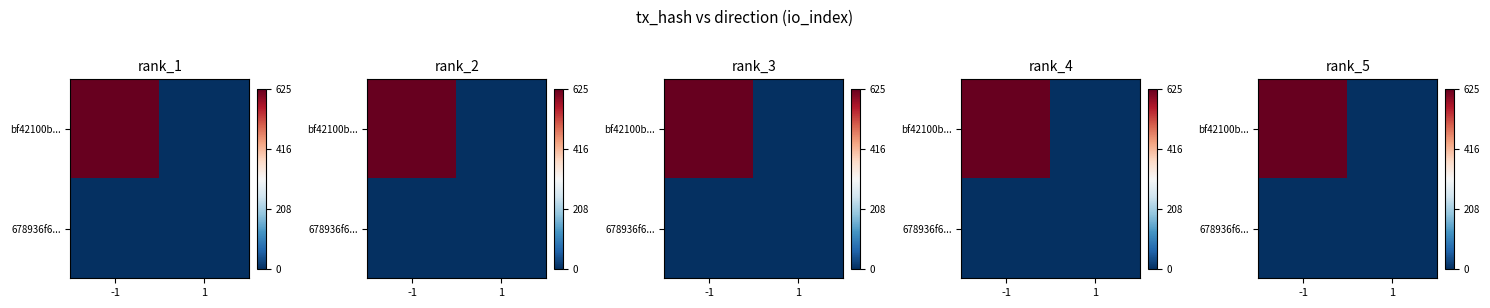

Which series has the largest total across all categories?

bf42100b...